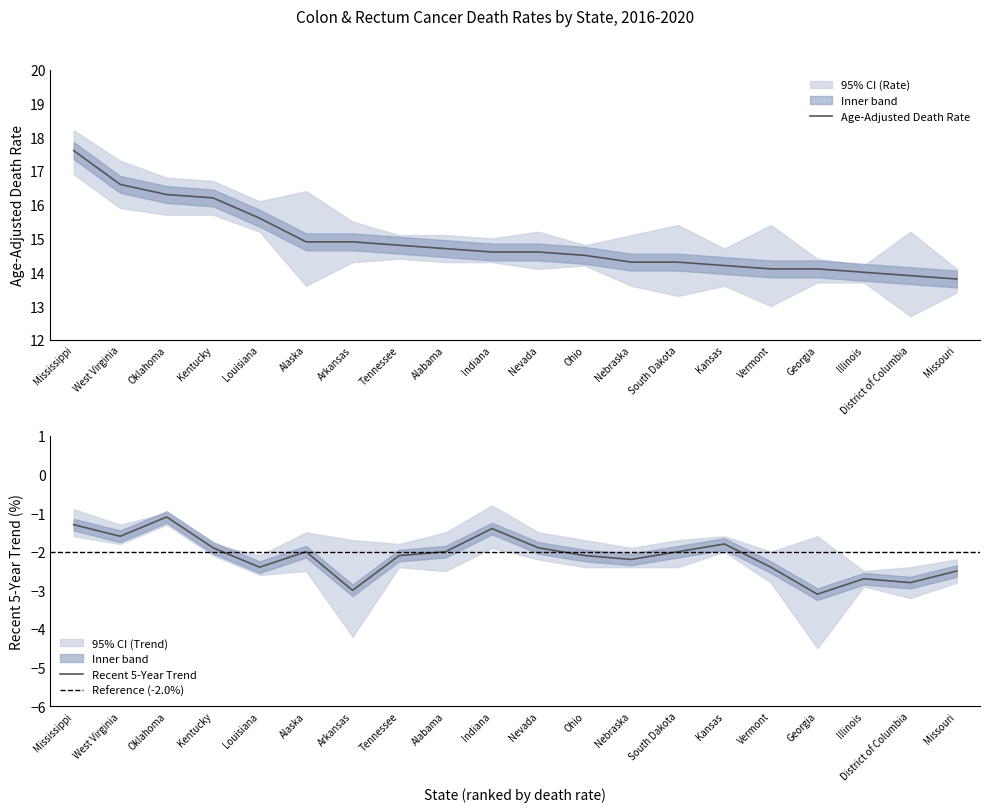

Which series changed the most between Alaska and Arkansas?

Lower 95% CI Trend